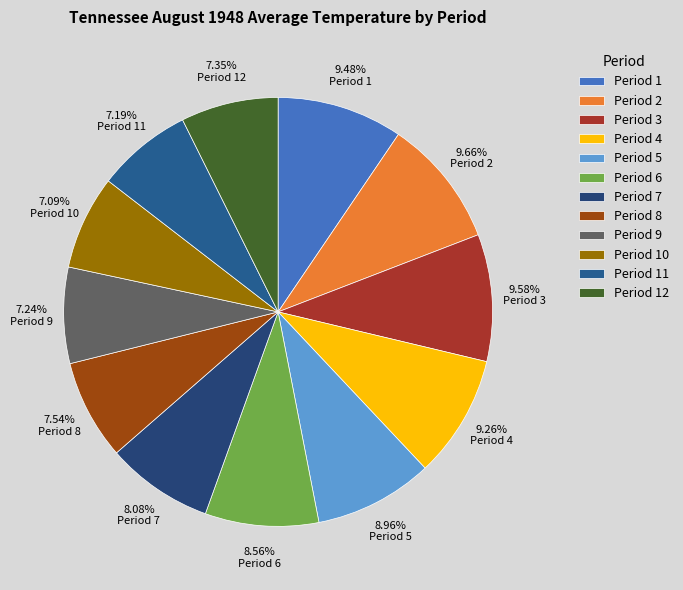

Rank the categories by value from highest to lowest.

2, 3, 1, 4, 5, 6, 7, 8, 12, 9, 11, 10